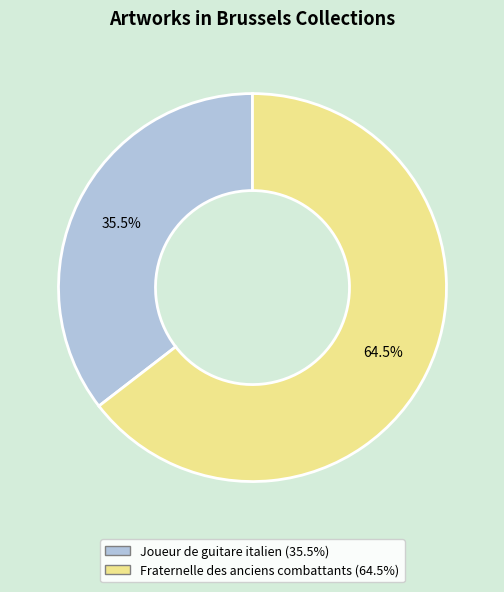

To the nearest percent, what is the difference between the largest and smallest slice percentages?

29%